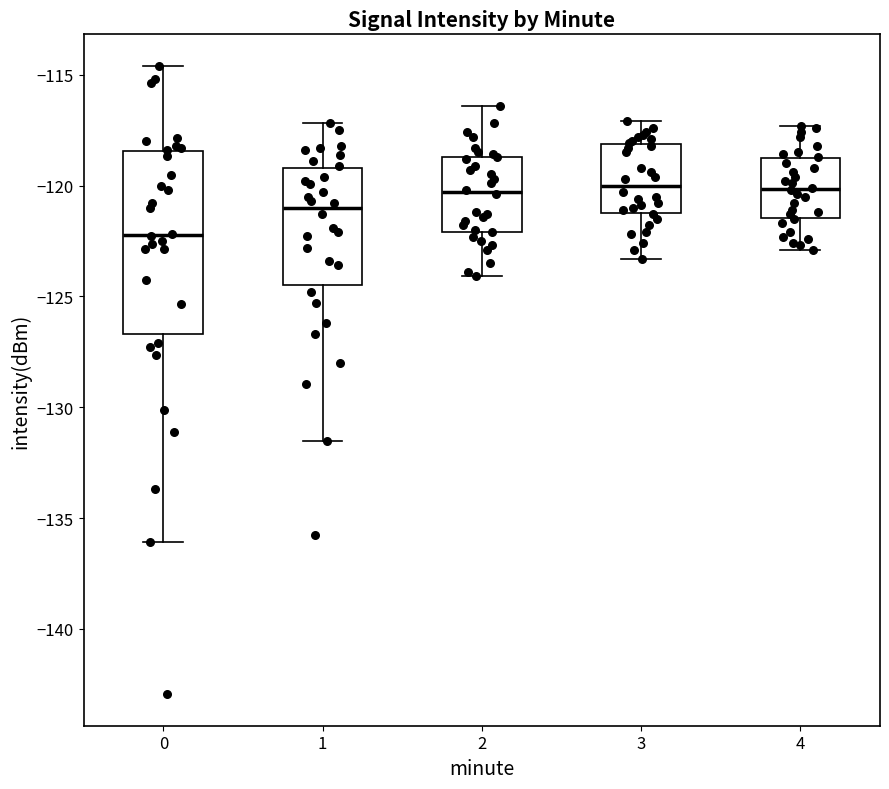

Where is the upper edge of the box at x = 3 on the y-axis? The values are not printed on the chart, so give them approximately, as read against the axis.

-118.0